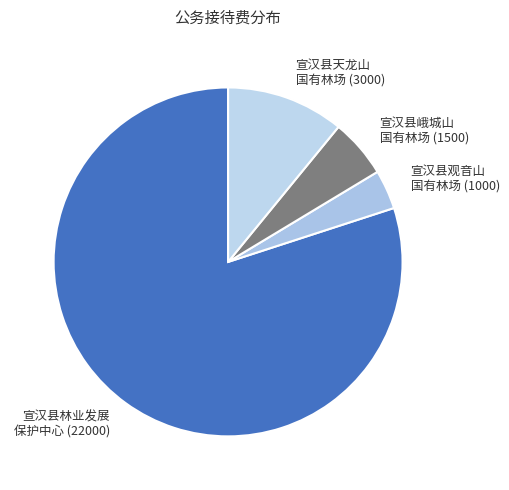

Is it true that 宣汉县观音山 国有林场 (1000) is 9% of the pie?

False